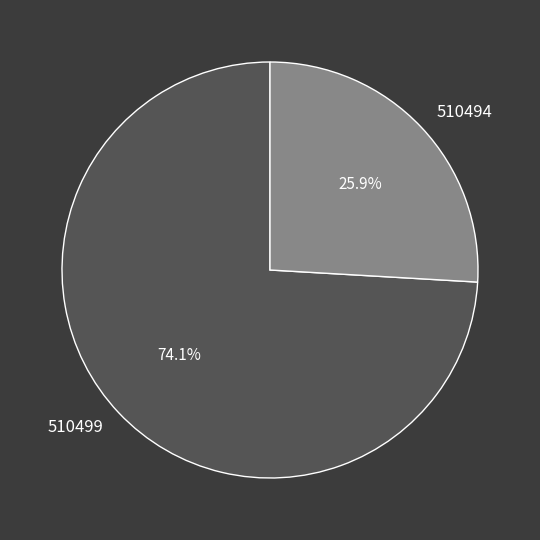

Which category has the biggest portion of the pie?

510499